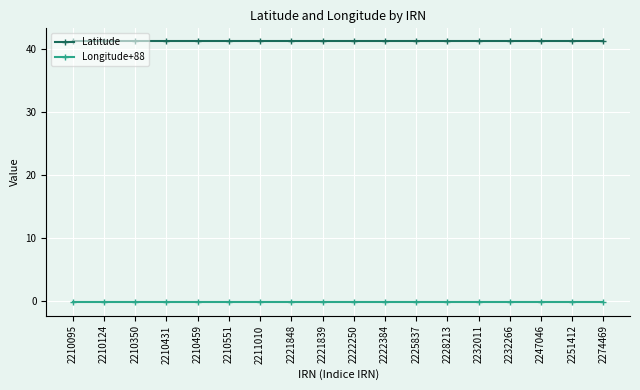

Is it true that Latitude equals 41.3 at 2225837?

True